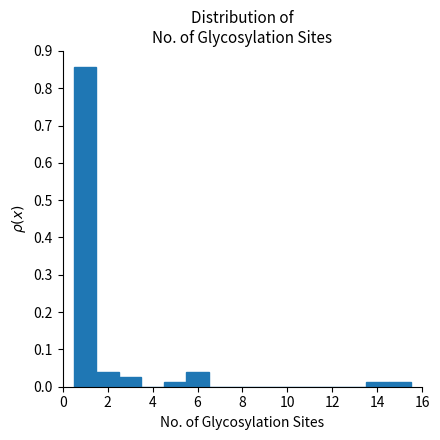

How tall is the bar that spans 5.5 to 6.5 on the x-axis? Neither the bar edges nor the heights are printed on the chart, so give them approximately, as read against the axes.

0.04